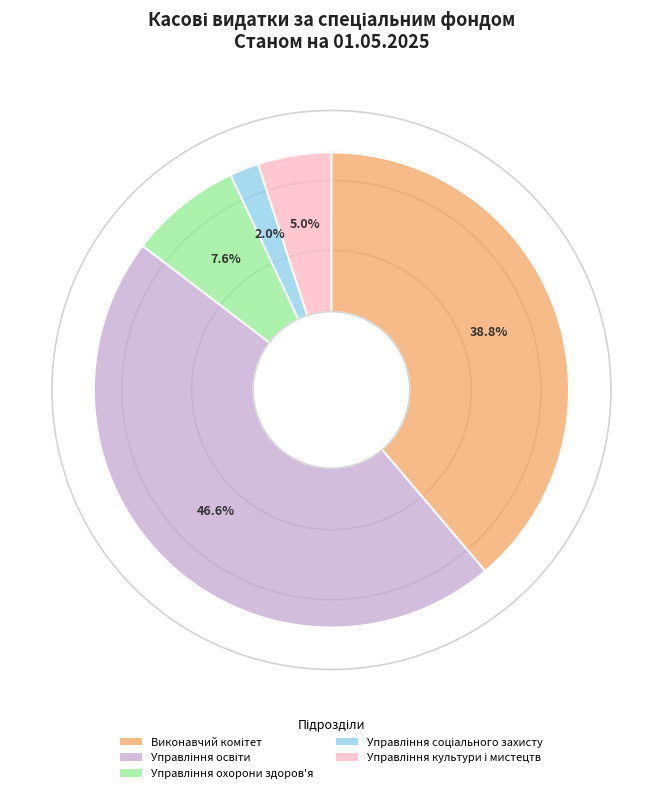

Do Виконавчий комітет and Управління соціального захисту together represent more than half of the pie?

No